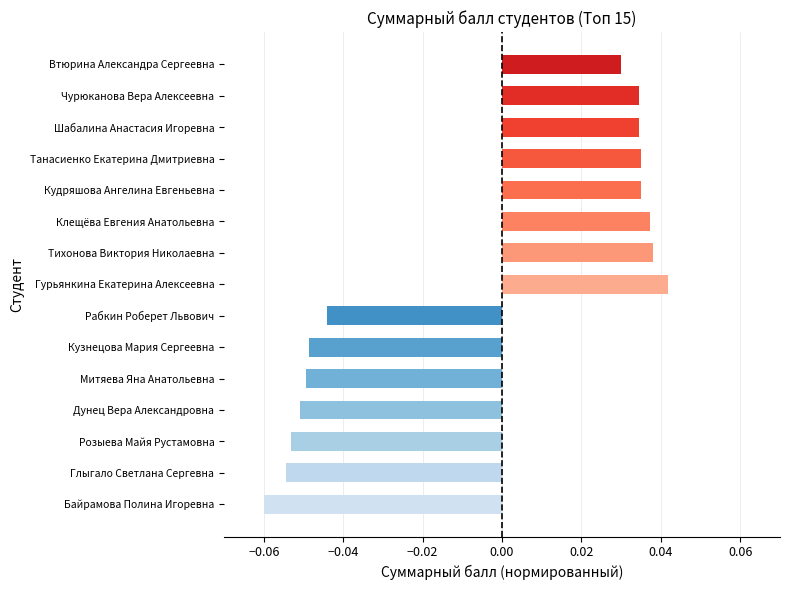

What is the change in value from Розыева Майя Рустамовна to Тихонова Виктория Николаевна?

+0.1